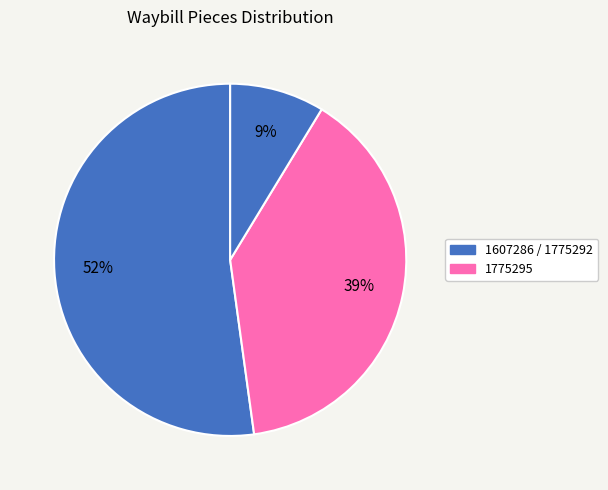

Which slice represents more than half of the pie?

1607286